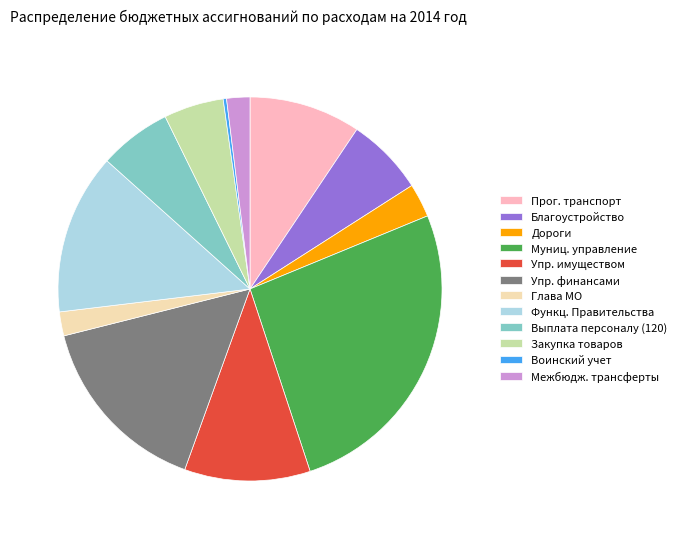

Is it true that Дороги is 3% of the pie?

True